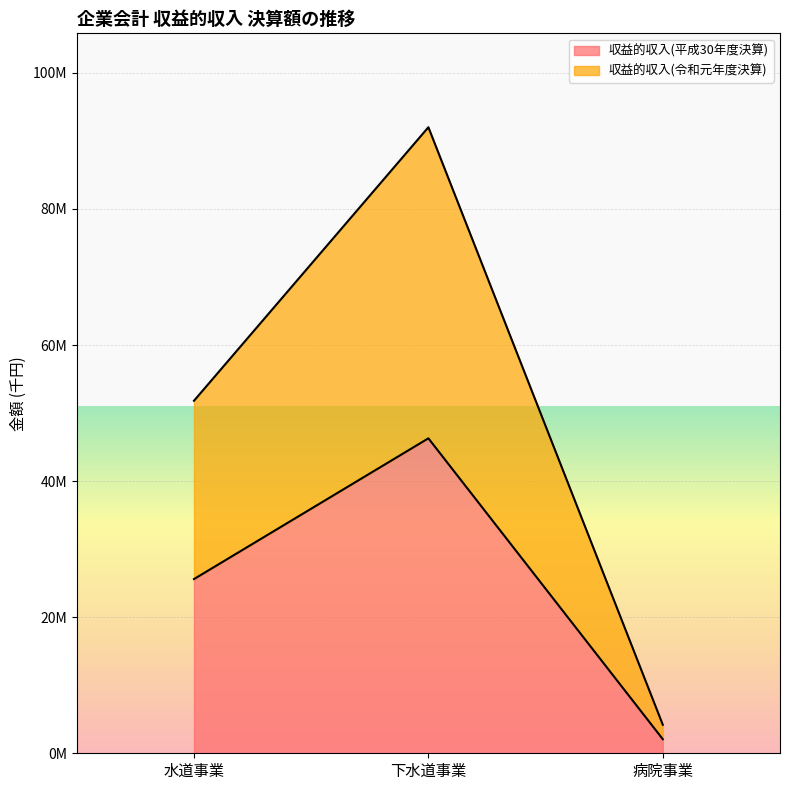

How many data points in 収益的収入(令和元年度決算) are above 51811209?

1